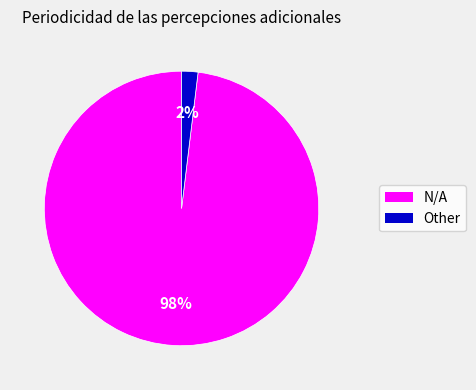

Do Other and N/A together represent more than half of the pie?

Yes